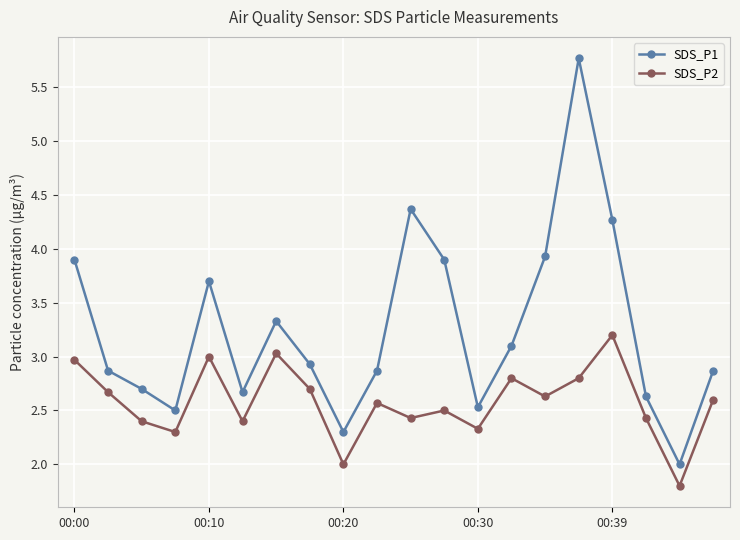

How many lines are shown in the chart?

2